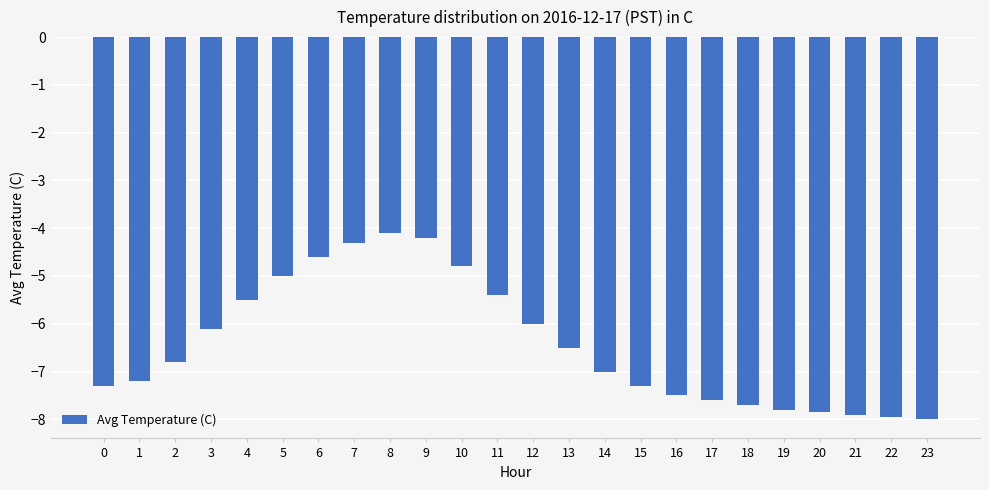

What is the sum of all values?

-154.4